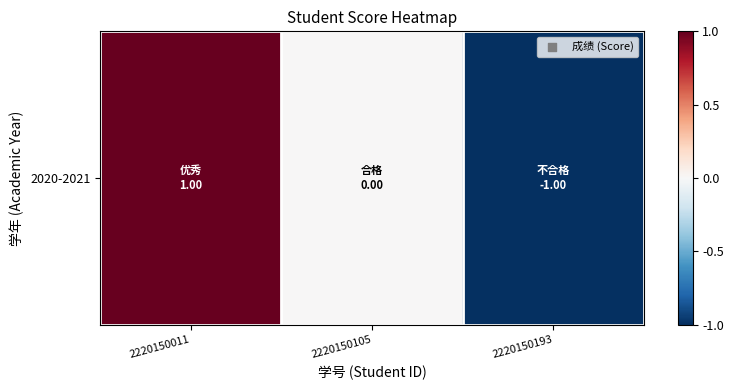

How many values are below 0?

1